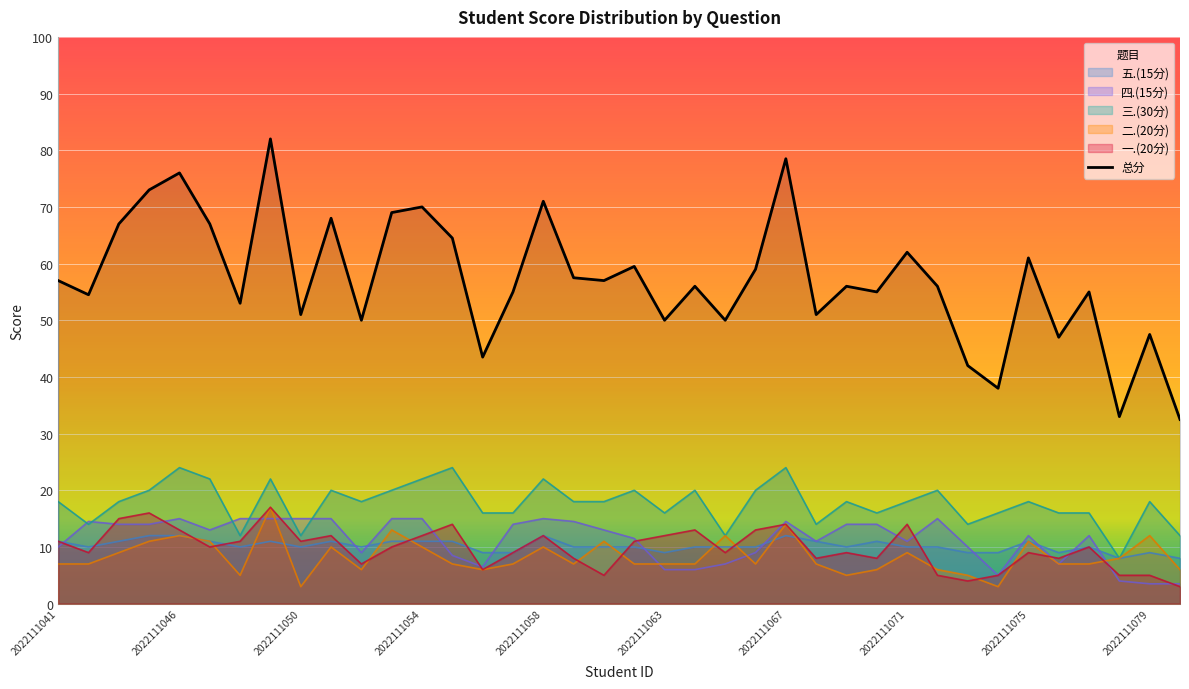

What is the smallest value displayed?

3.0